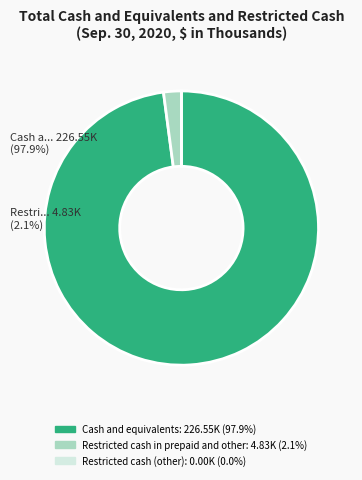

True or false: Restricted cash (other) accounts for 9% of the total.

False